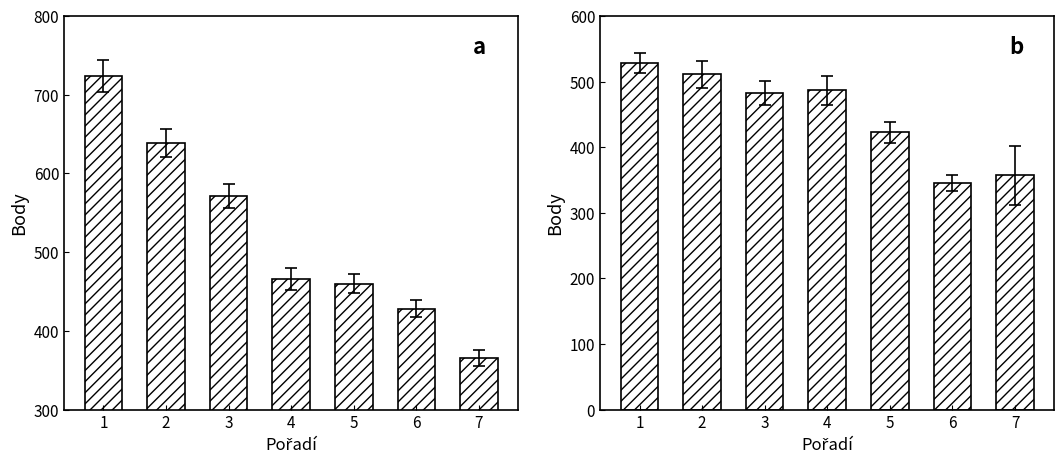

True or false: hod oštěpem has a value of 572 at 7.

False